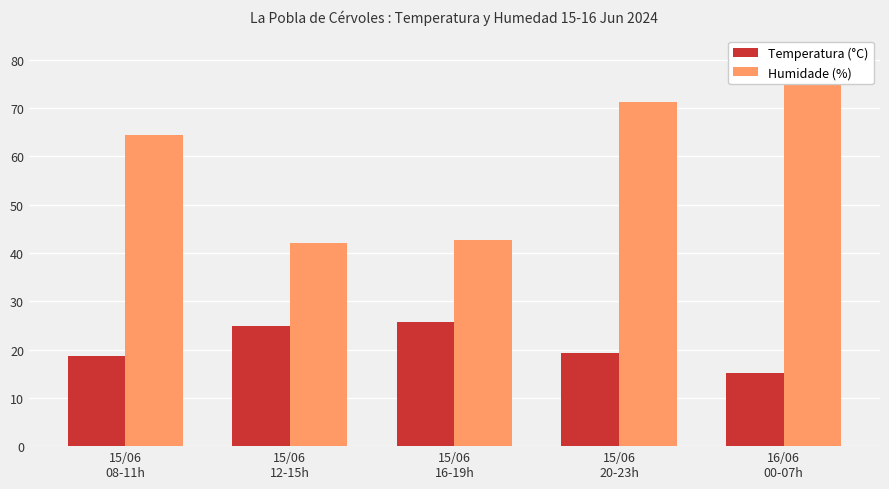

Is it true that Humidade (%) equals 42.8 at 15/06
16-19h?

True